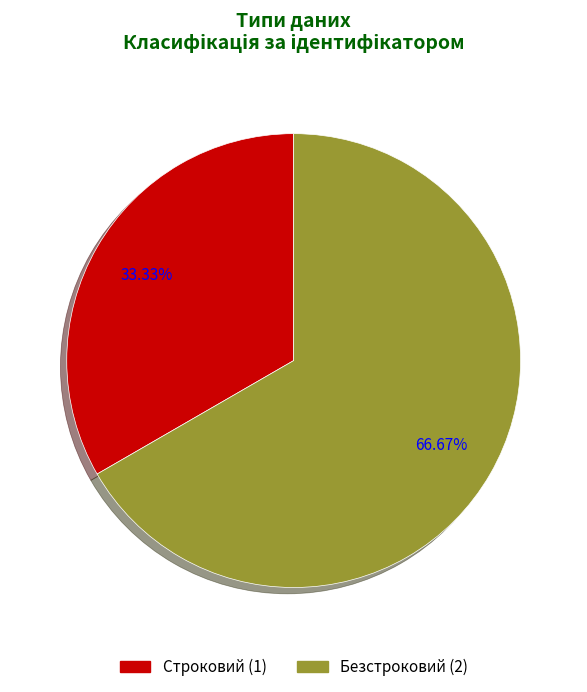

The Строковий slice represents 21% of the pie. True or false?

False